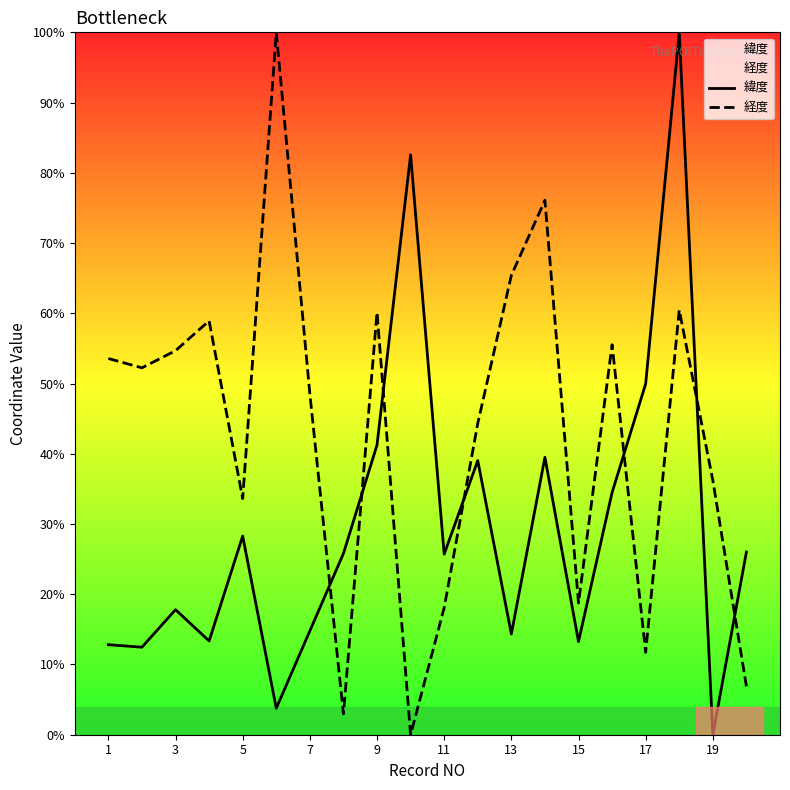

What is the average value of the 緯度 series?

29.8